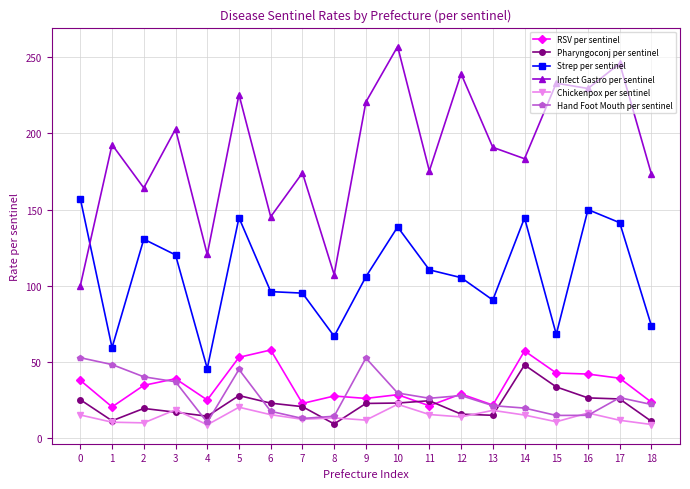

What is the sum of all Infect Gastro per sentinel values?

3580.5